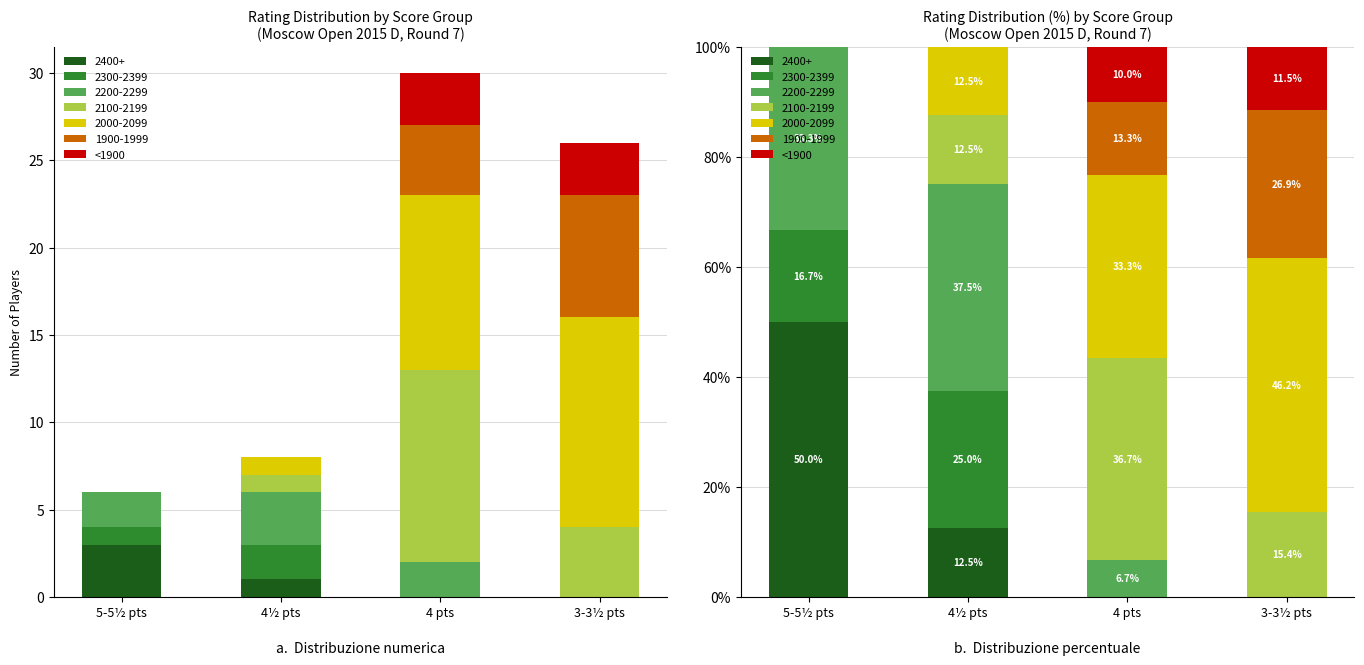

Is it true that the value at 3-3½ pts is 4.5?

False